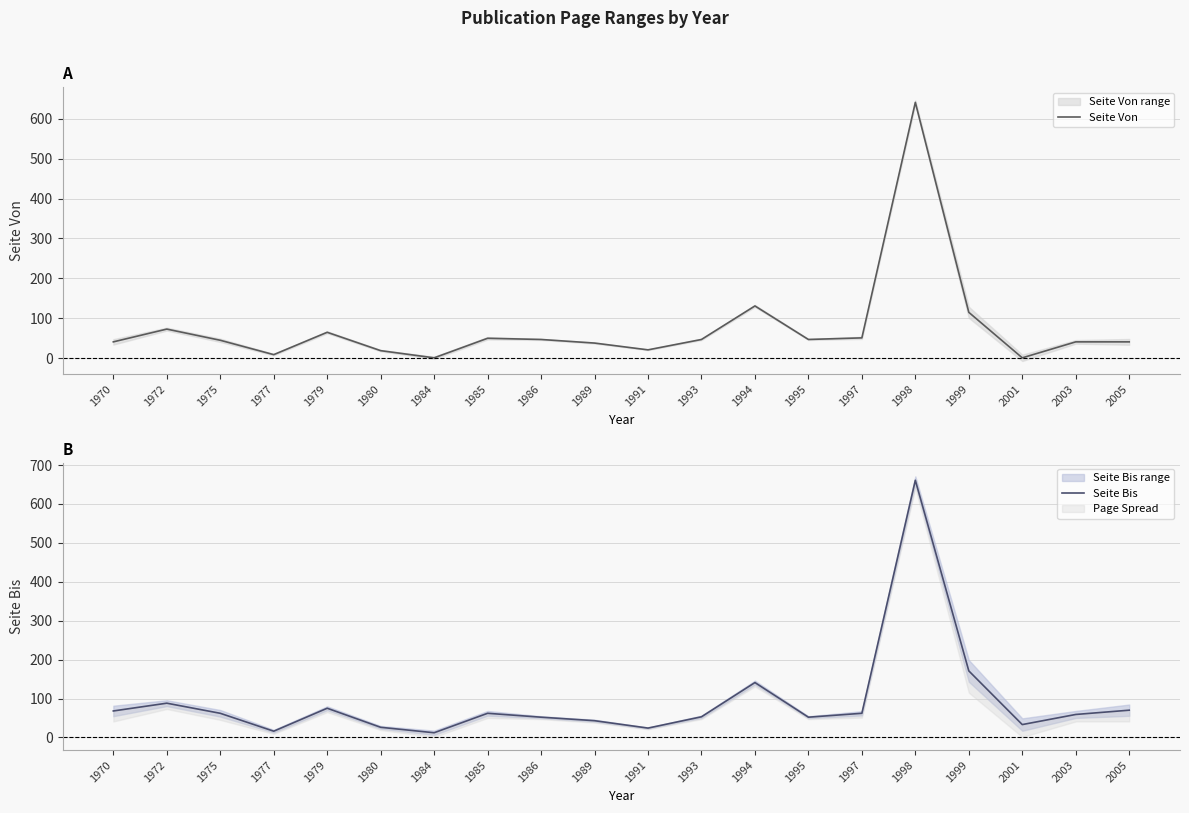

Which category has the highest value across all series?

1998